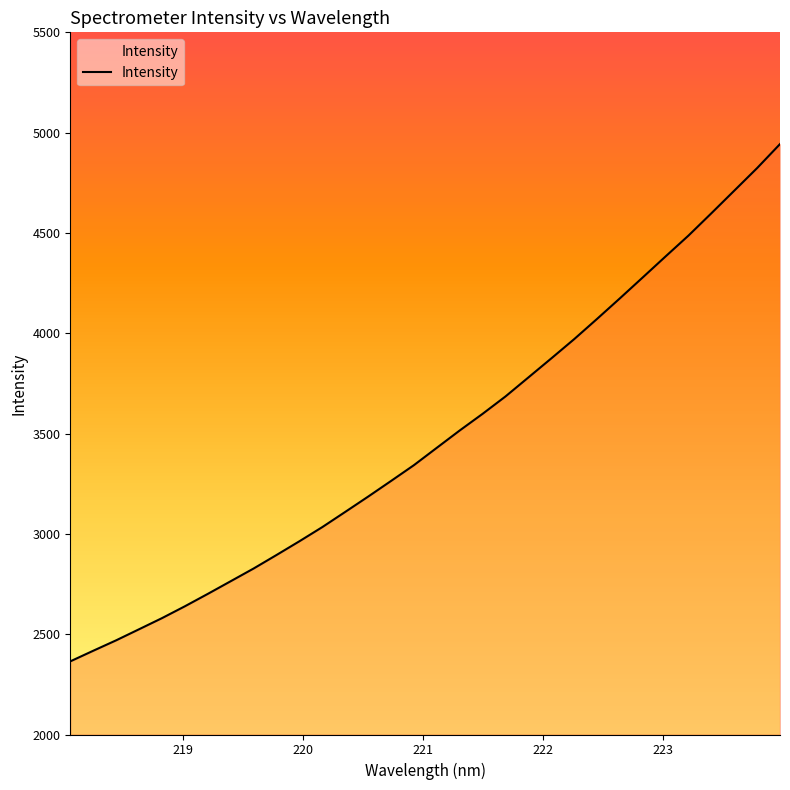

What is the smallest value displayed?

2364.5